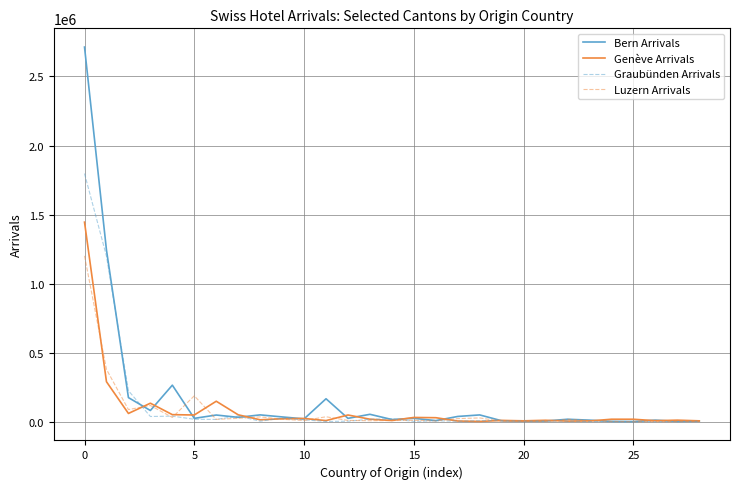

What is the maximum value for Bern Arrivals?

2713065